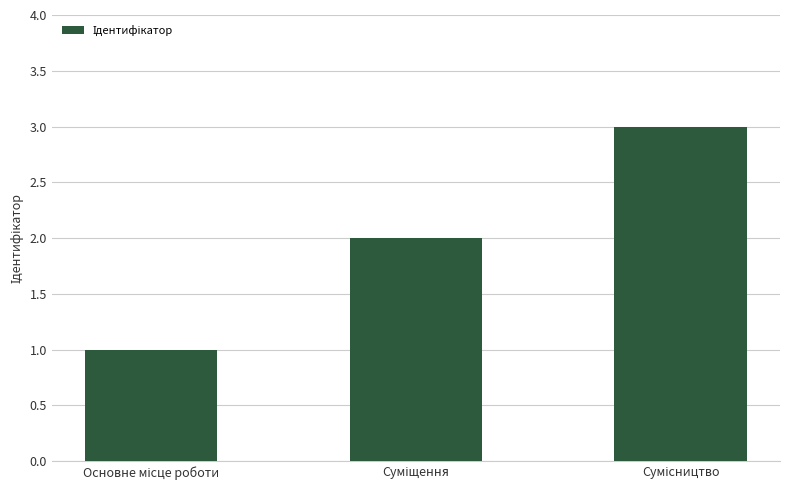

Does the chart contain stacked bars?

No